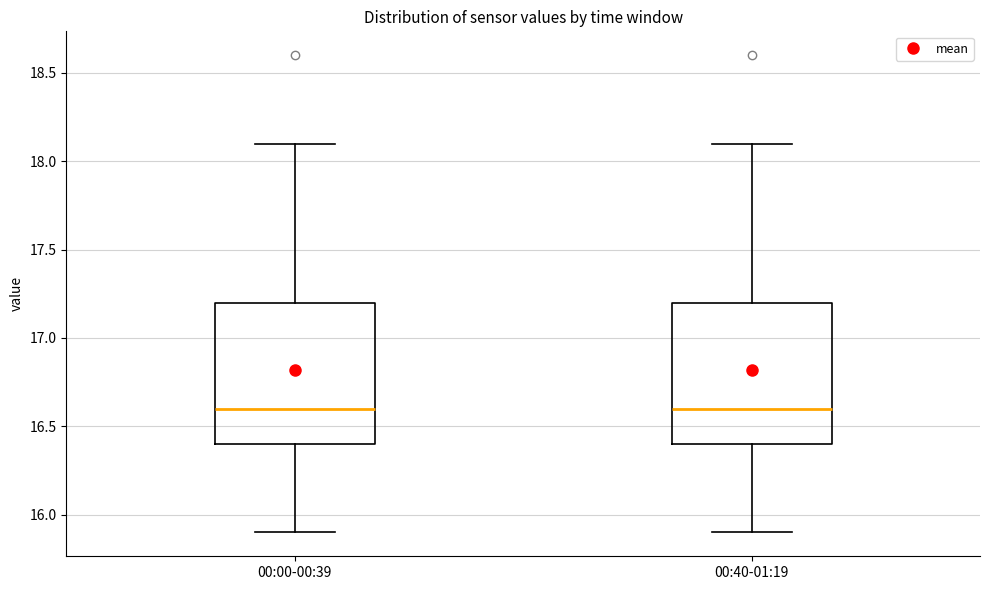

Reading left to right, transcribe this box plot: for each box, give where its median line is, the range the box spans, and where its two whiskers end, as read against the y-axis. The values are not printed on the chart, so give them approximately, as read against the axis.

00:00-00:39: median 16.6, box 16.4 to 17.2, whiskers 15.9 to 18.1
00:40-01:19: median 16.6, box 16.4 to 17.2, whiskers 15.9 to 18.1